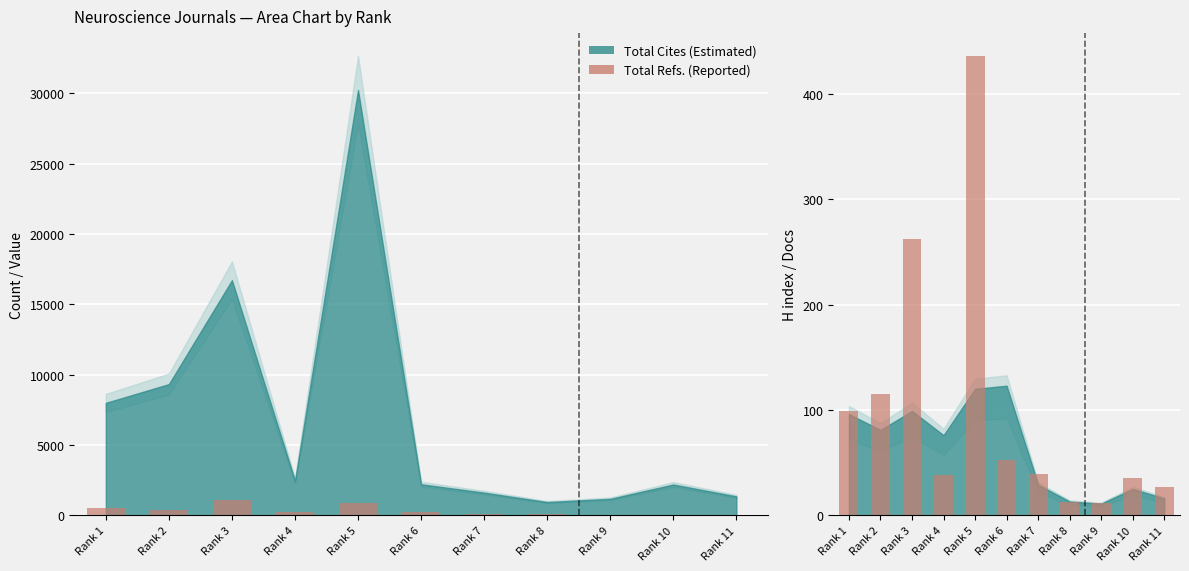

At how many categories does at least one series exceed 22?

11